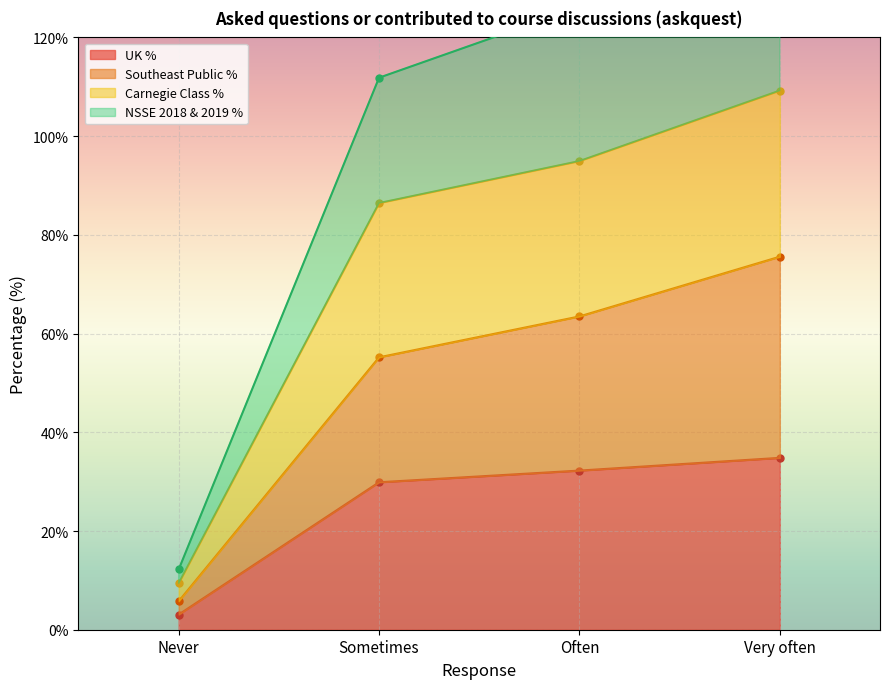

The UK % series shows 34.8 at Very often. True or false?

True